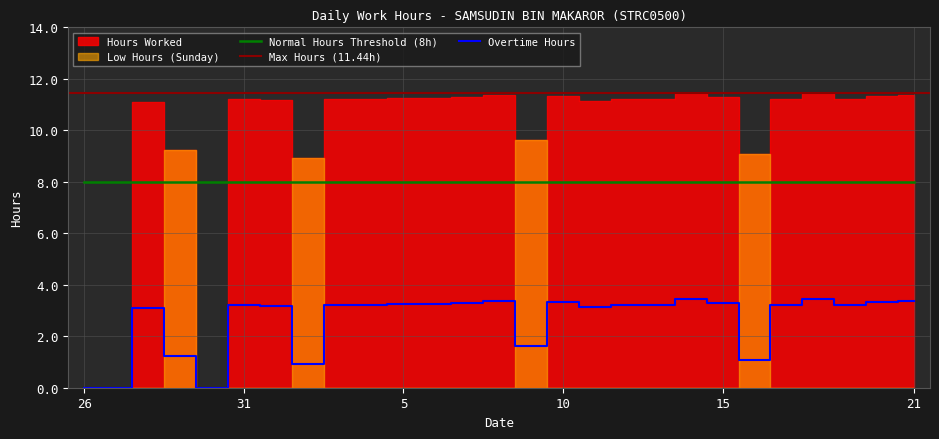

True or false: Overtime Hours and Normal Hours Threshold (8h) intersect in this chart.

False